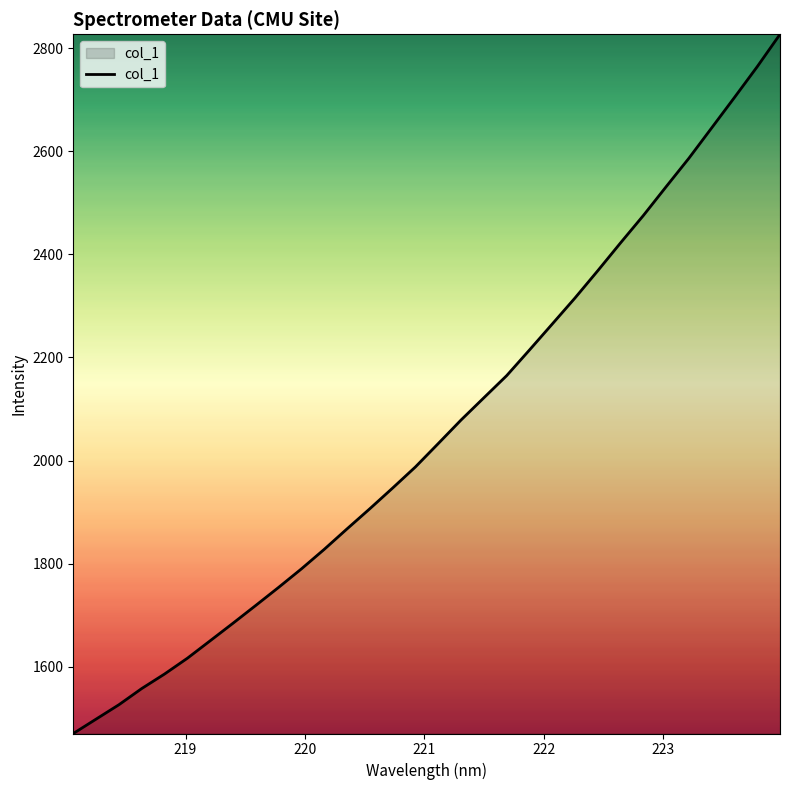

What is the smallest value displayed?

1470.5